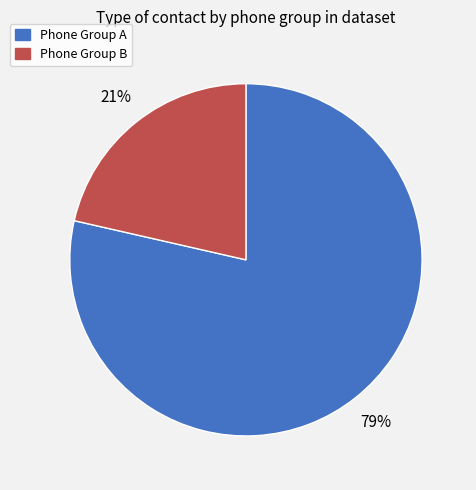

How many slices are in this pie chart?

2